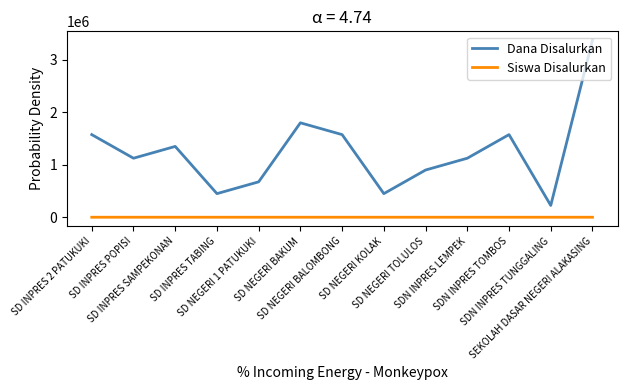

True or false: Dana Disalurkan and Siswa Disalurkan intersect in this chart.

False